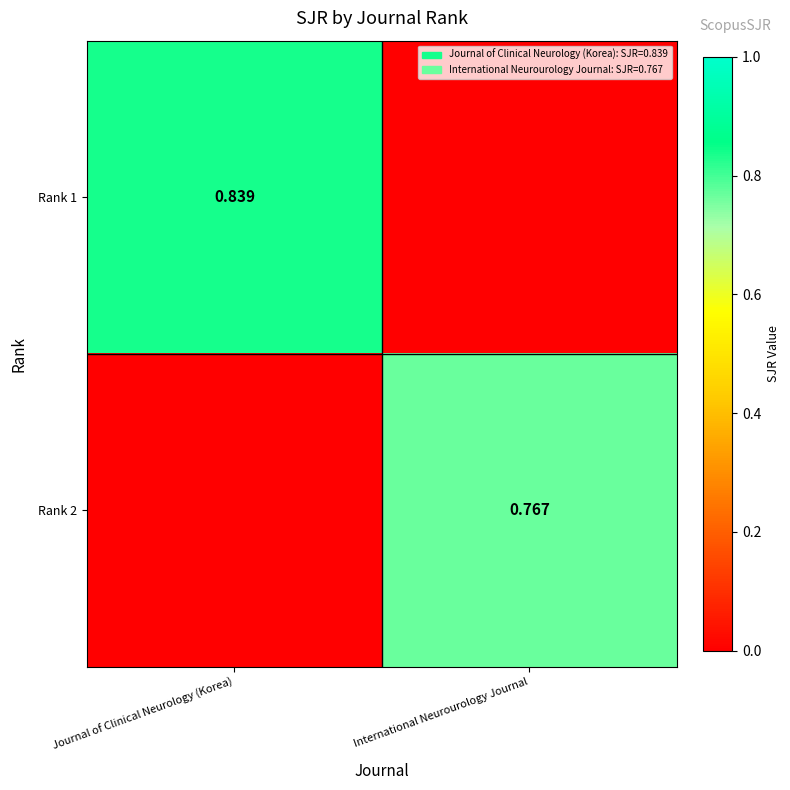

What is the total value across all series at Journal of Clinical Neurology (Korea)?

0.8